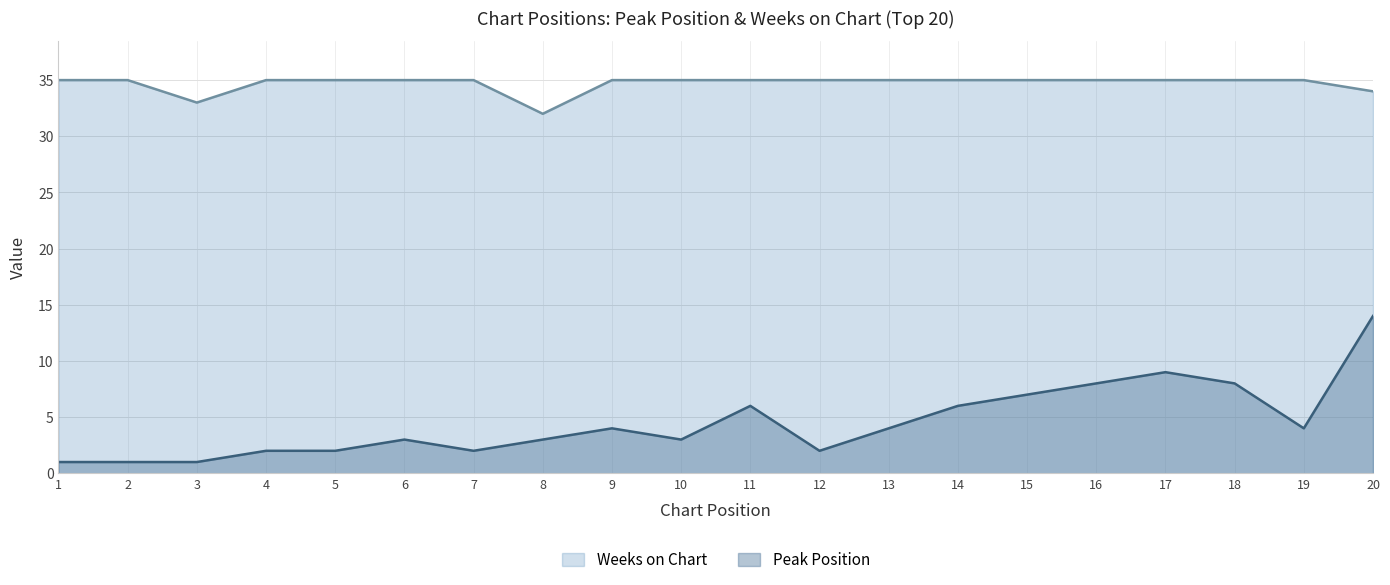

At which category is the sum across all series the highest?

20